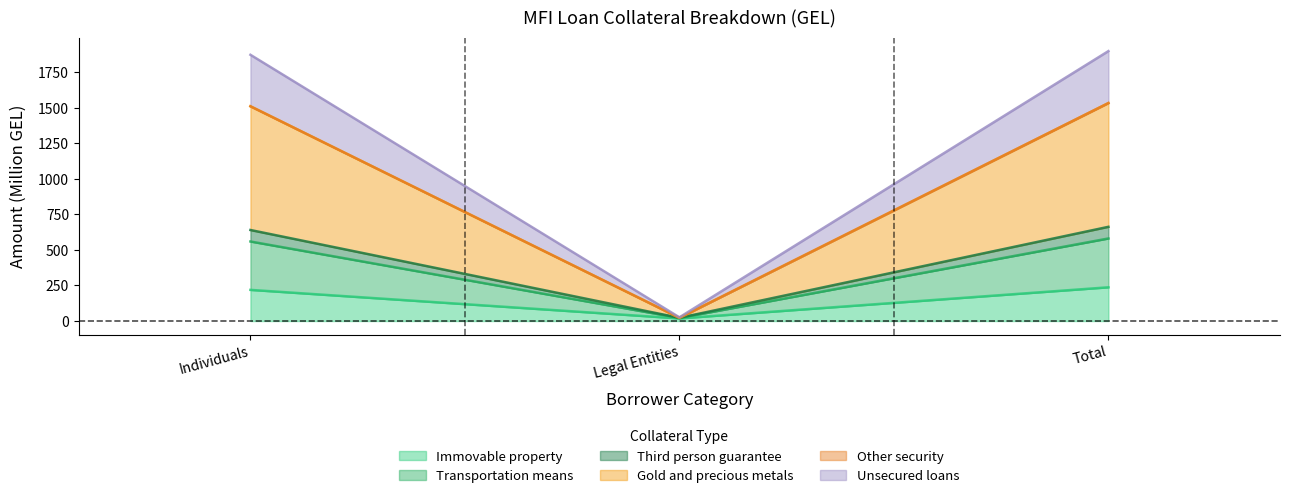

At Legal Entities, list the series in order from largest to smallest.

Transportation means, Gold and precious metals, Third person guarantee, Unsecured loans, Immovable property